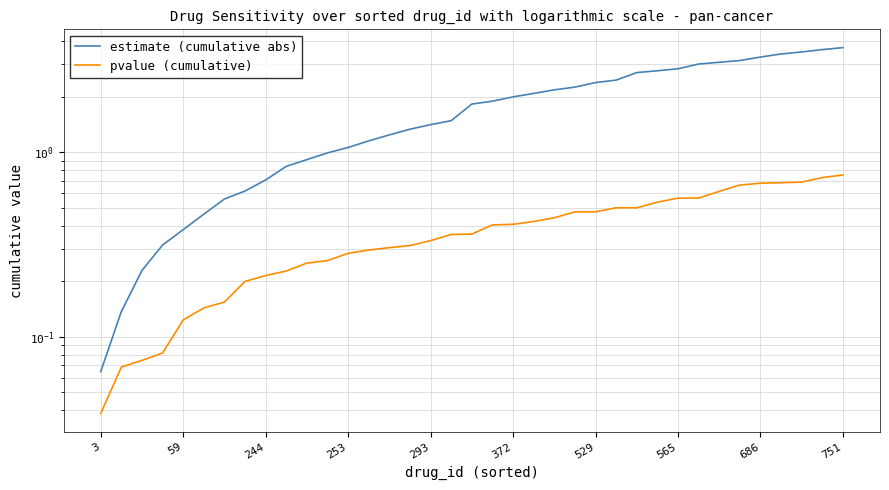

How many lines are shown in the chart?

2